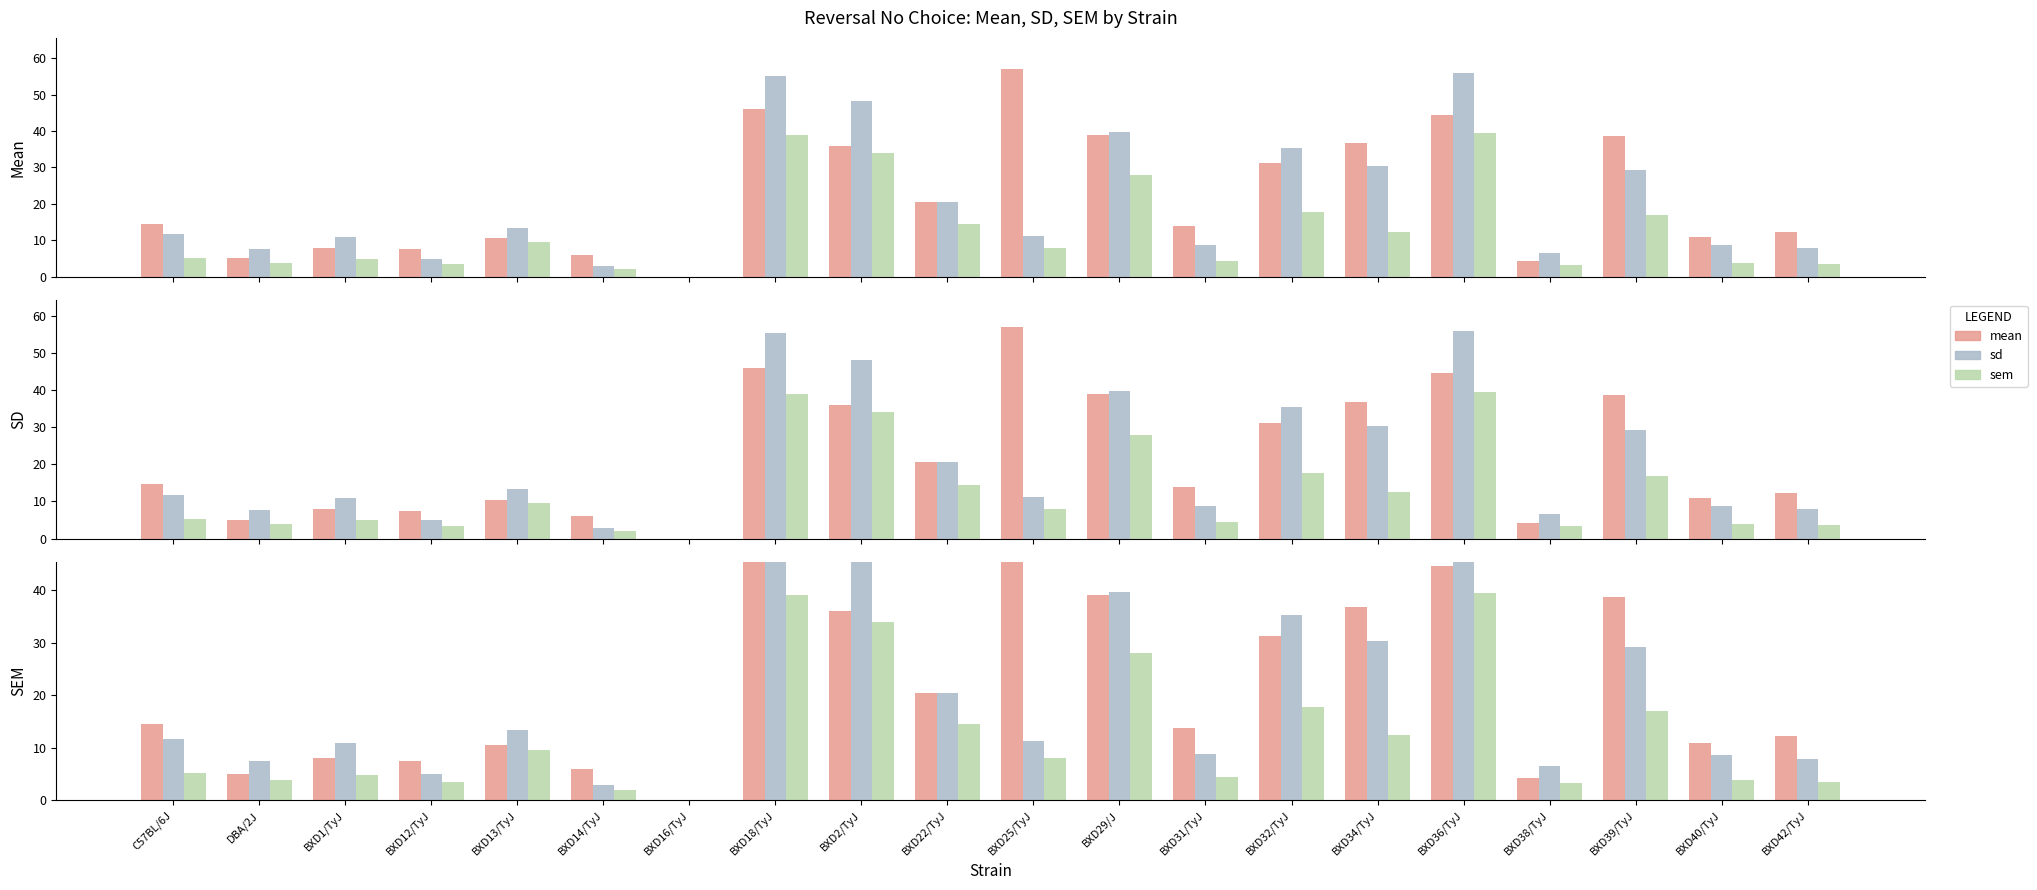

True or false: sd has a value of 14.0 at BXD40/TyJ.

False